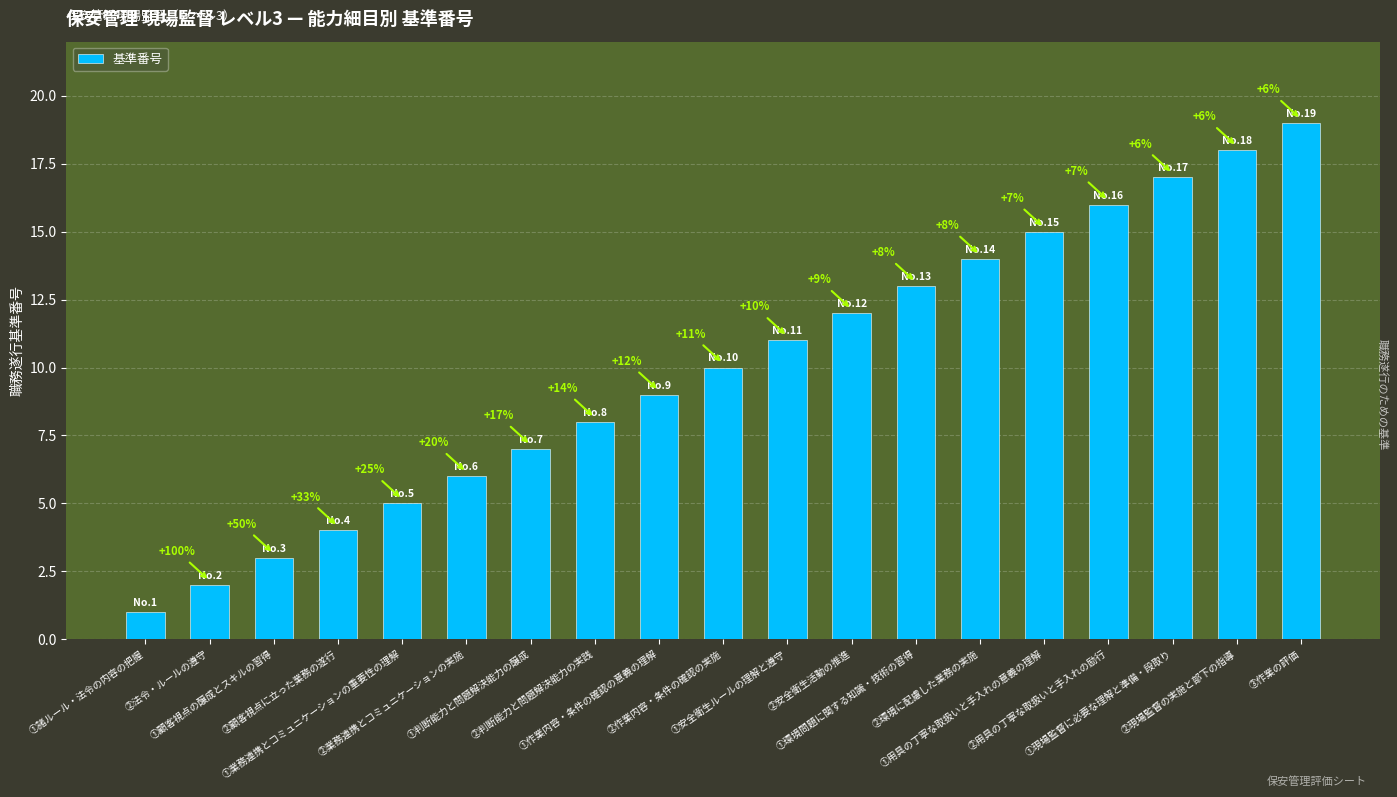

The value at ①諸ルール・法令の内容の把握 is 0. True or false?

False